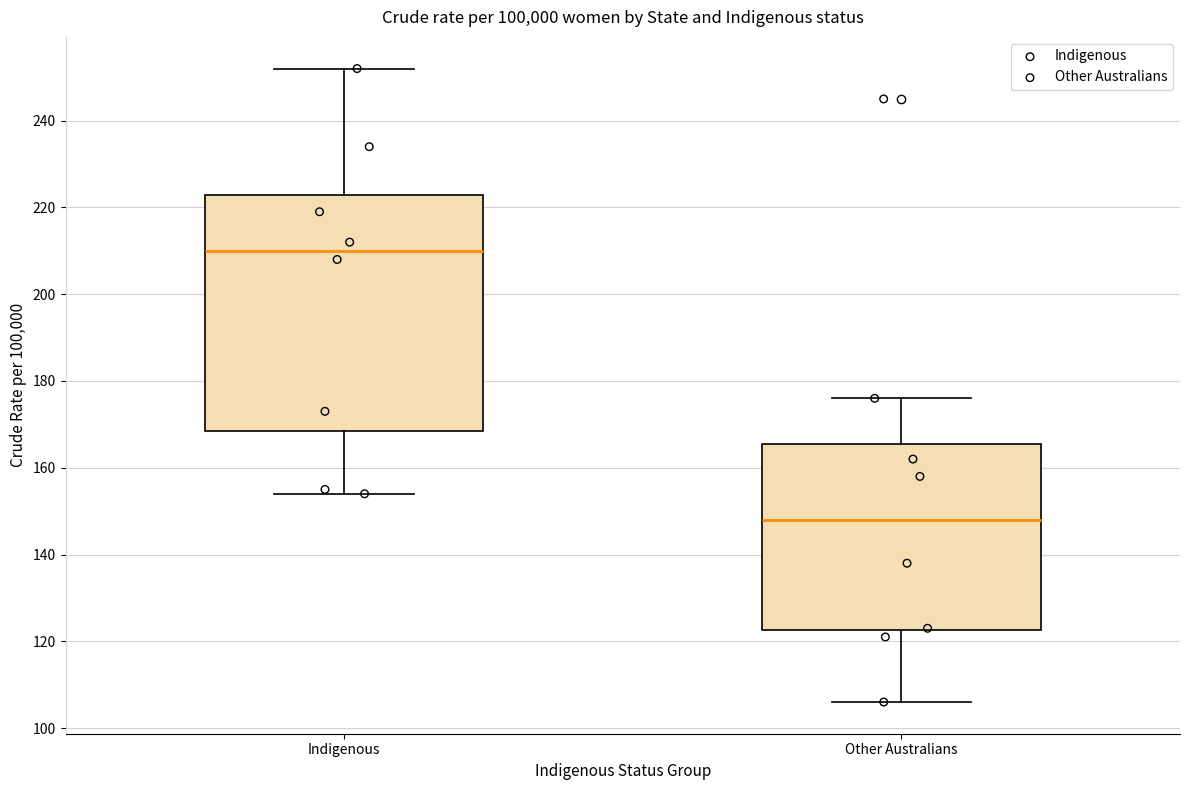

Where is the upper edge of the box for Other Australians on the y-axis? The values are not printed on the chart, so give them approximately, as read against the axis.

166